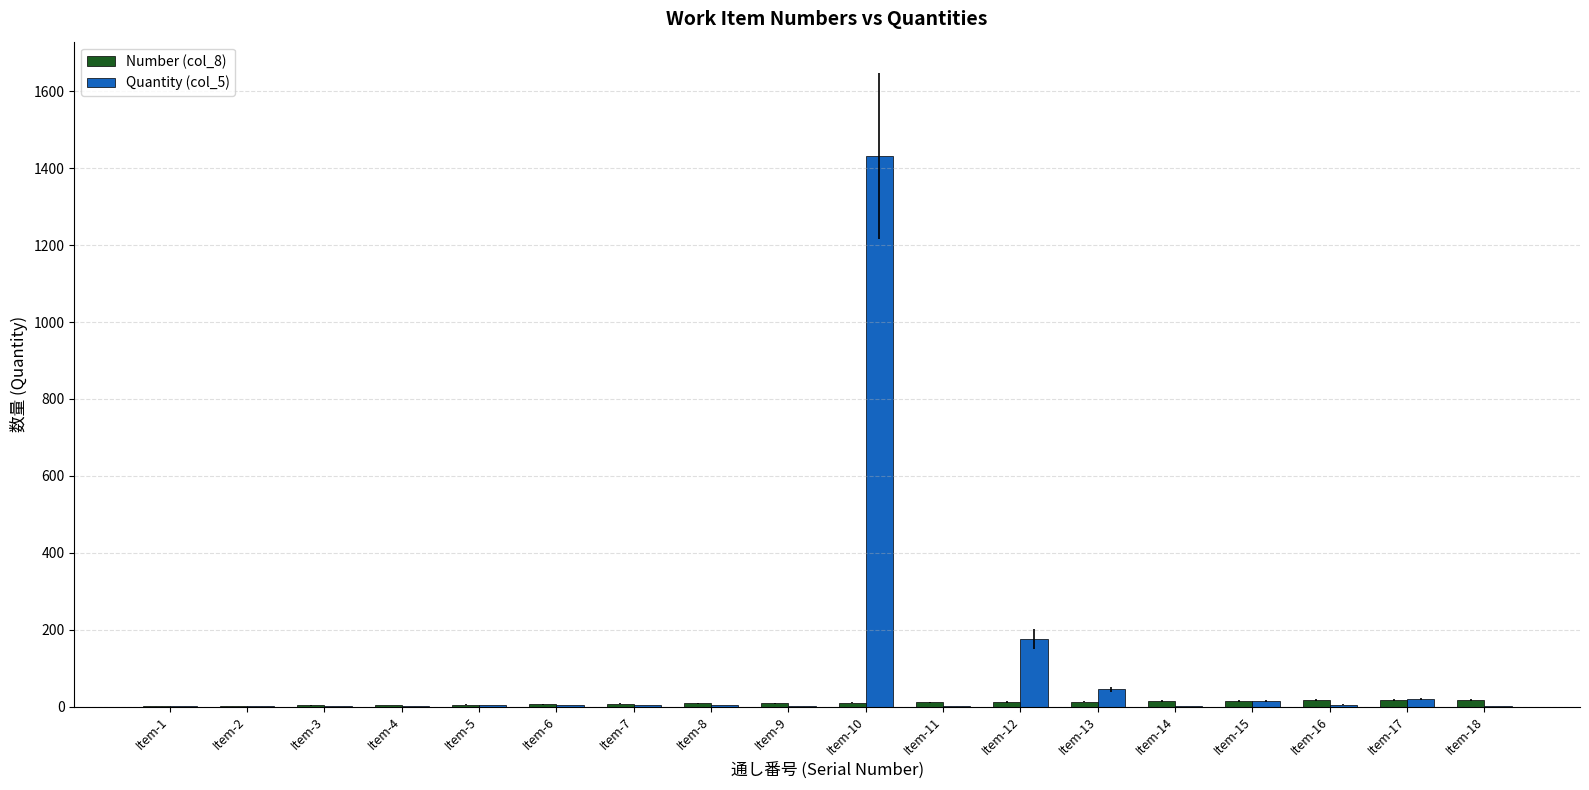

At which label does Quantity (col_5) reach its peak?

Item-10